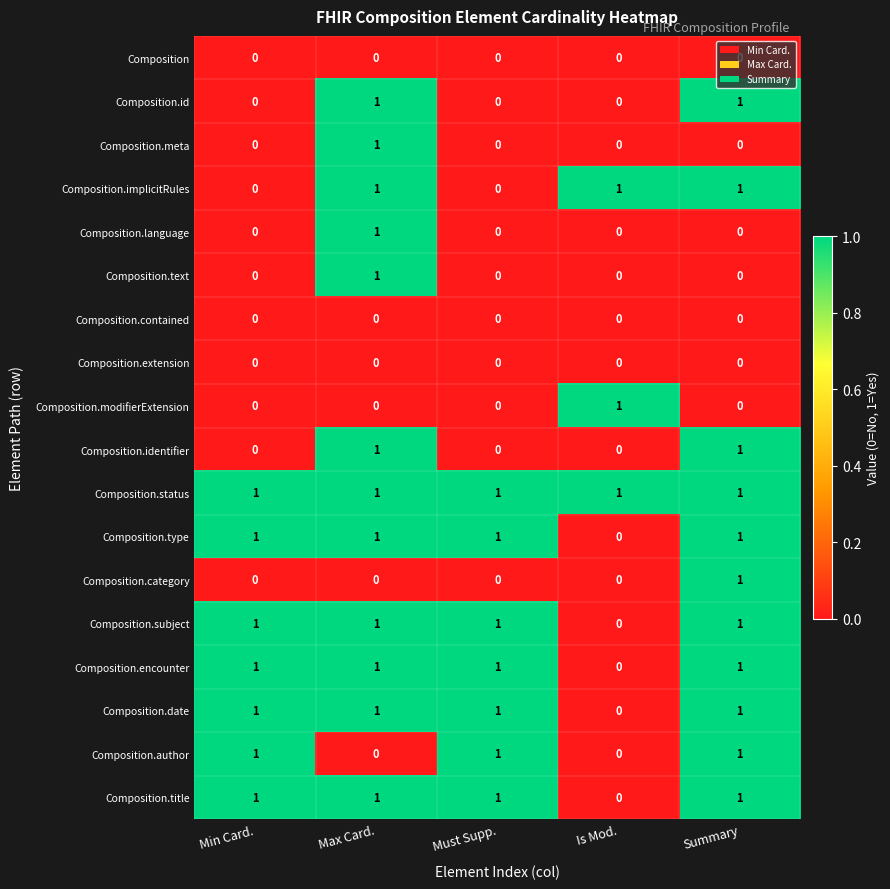

How many Composition.subject values are between 1 and 2?

4